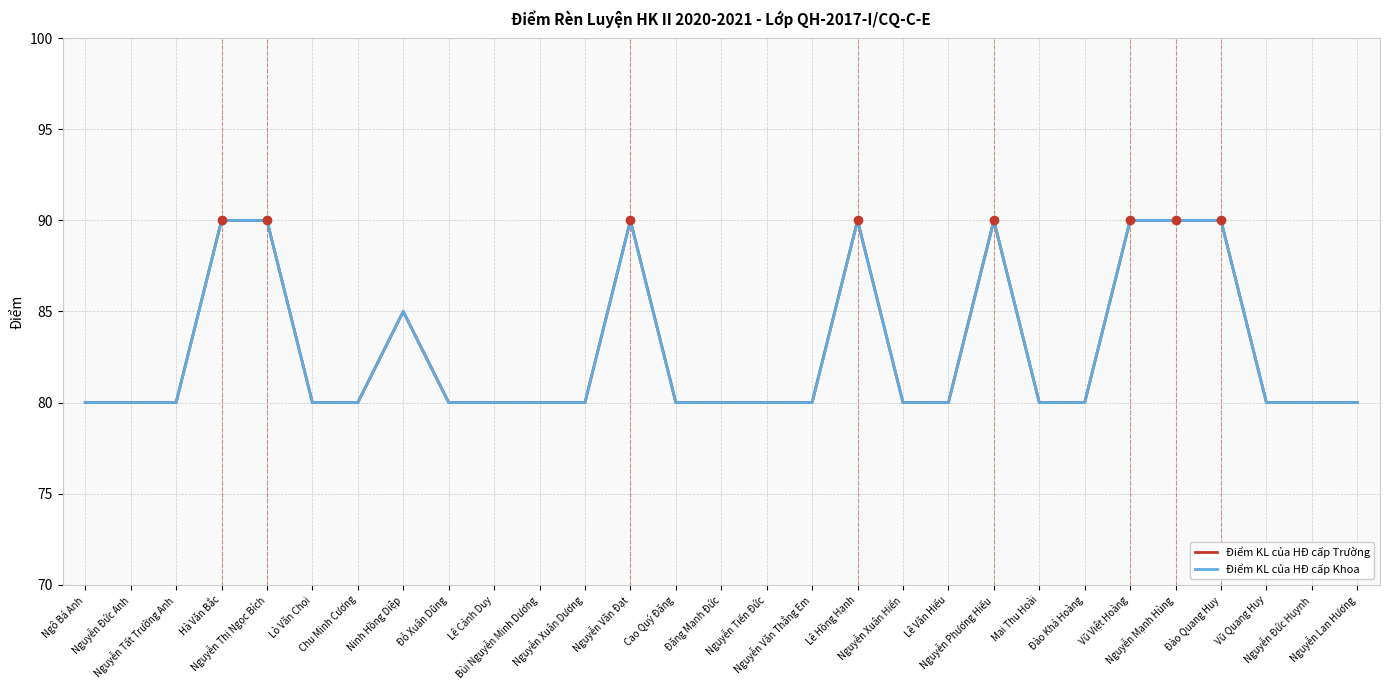

How many lines are shown in the chart?

2